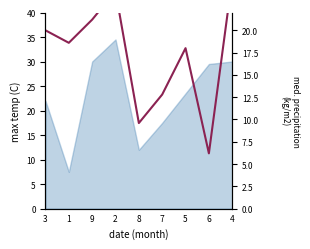

What position from the right is 1?

8